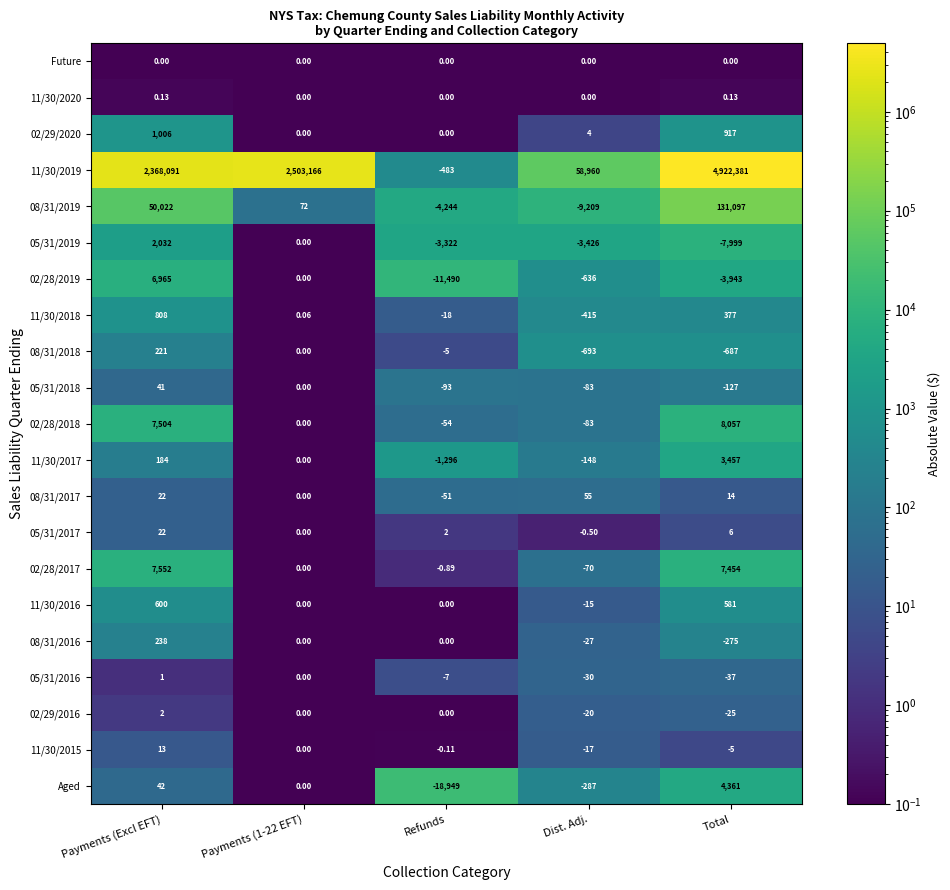

Between Payments (Excl EFT) and Total, which series saw the biggest shift?

11/30/2019